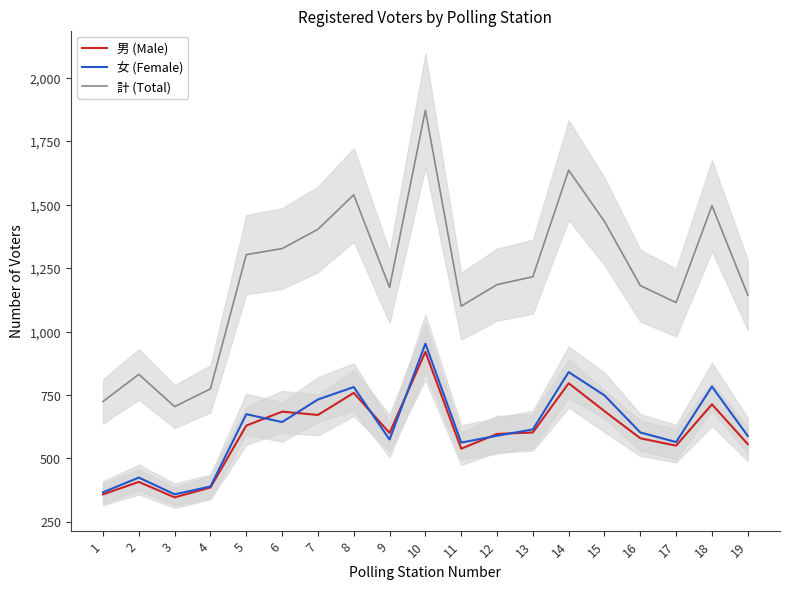

What is the value of the 計 (Total) point at the 15th from the left?

1434